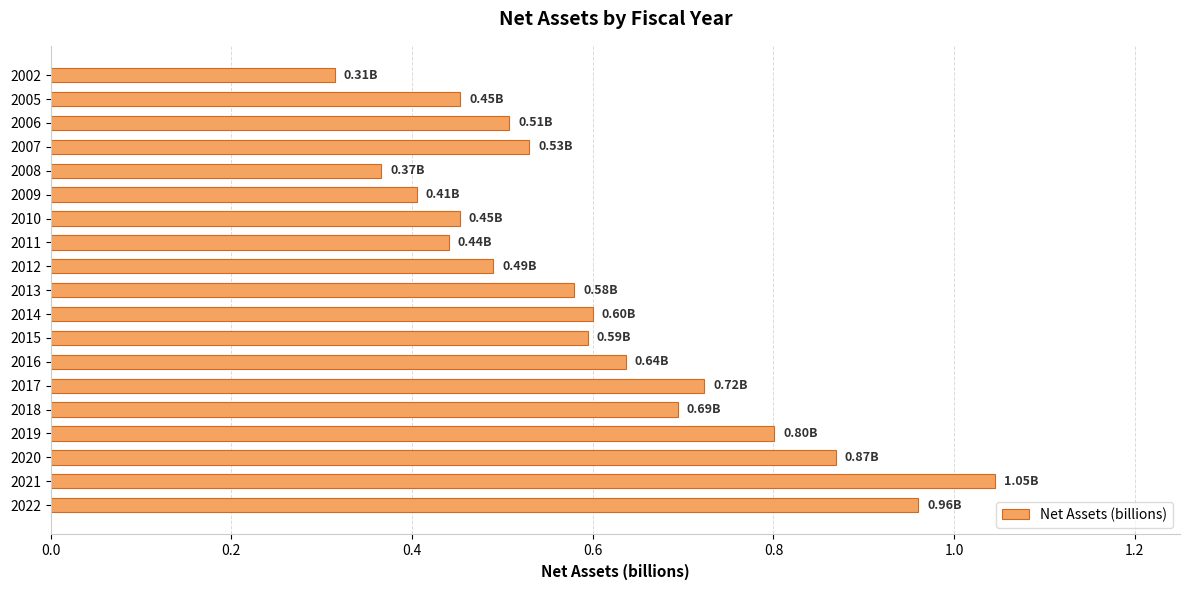

What is the sum of all values?

11.5